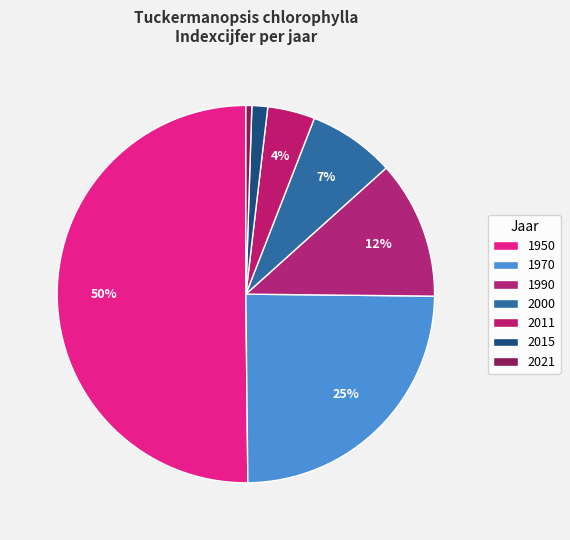

Count the number of slices in the pie.

7